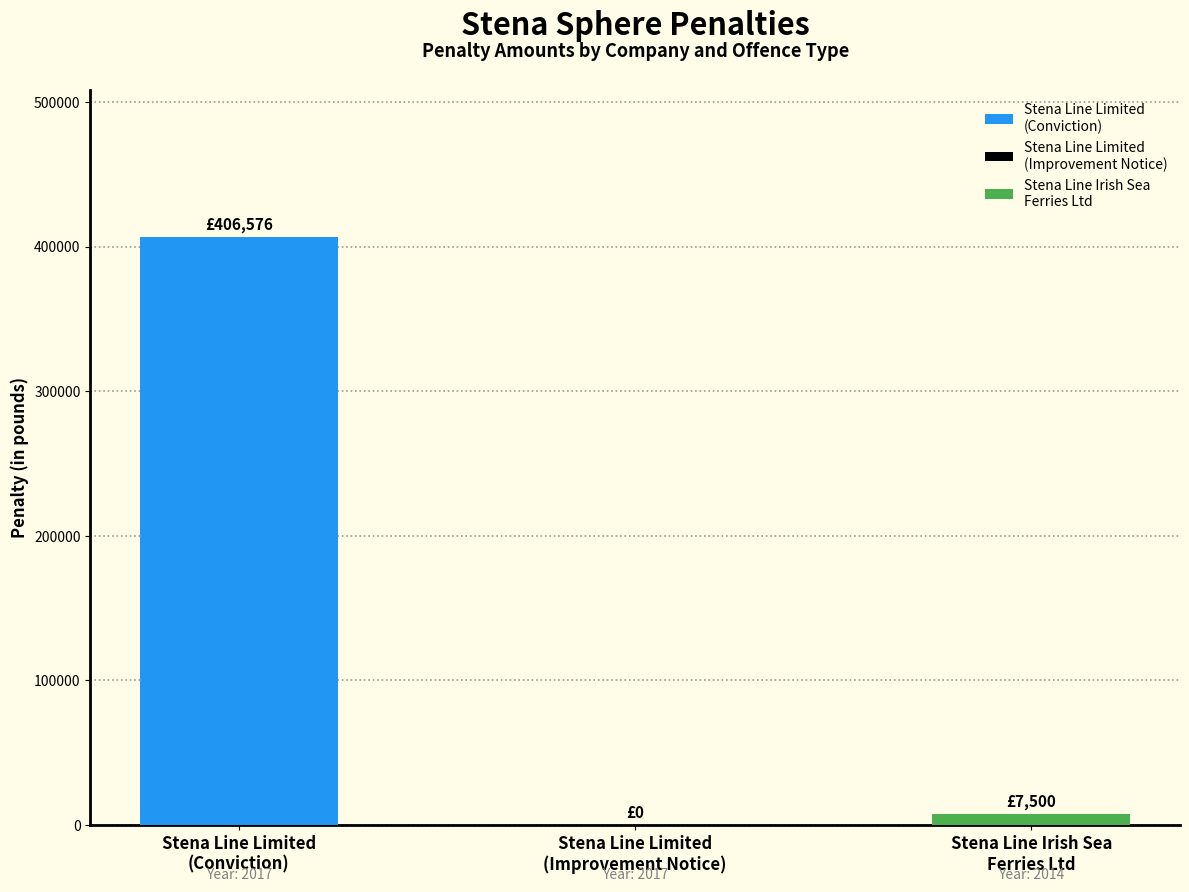

At how many categories does at least one series exceed 293488?

1